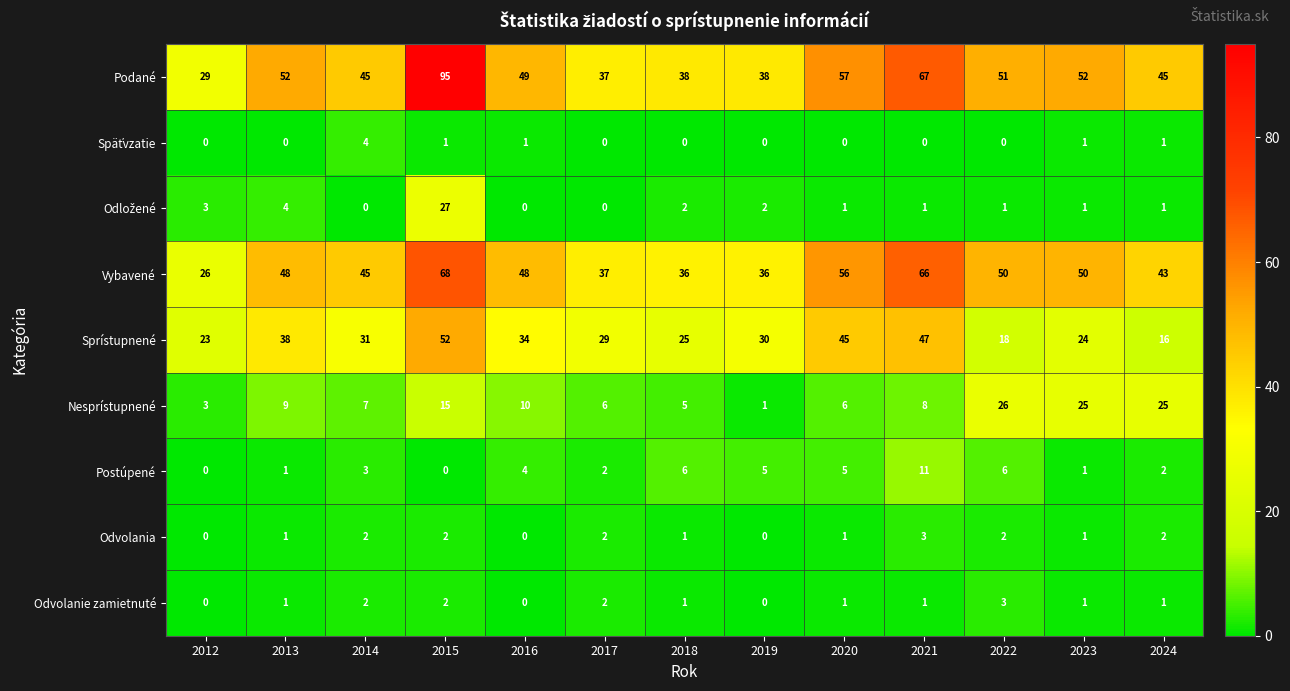

Is it true that Podané equals 67 at 2021?

True